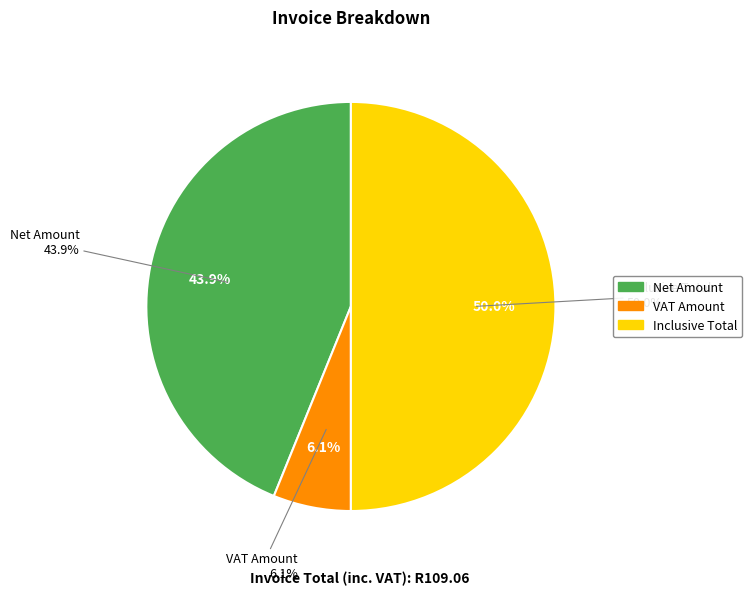

To the nearest percent, what percentage of the pie is Inclusive Total?

50%